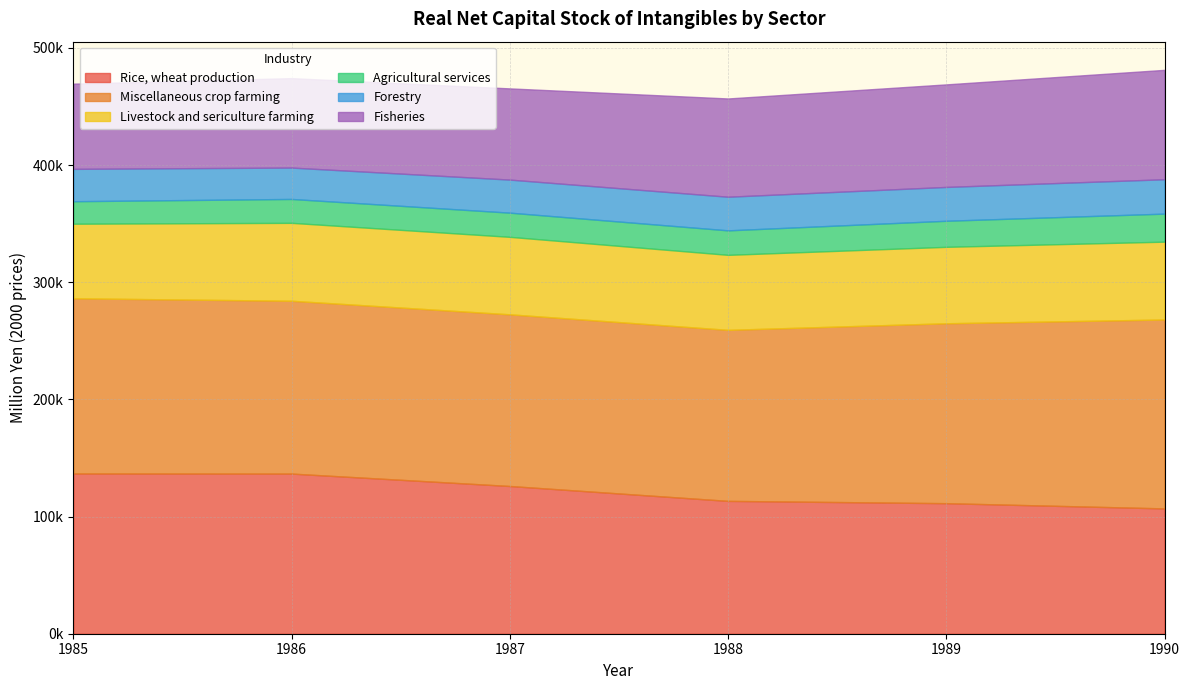

Which series has the largest range (max minus min)?

Rice, wheat production